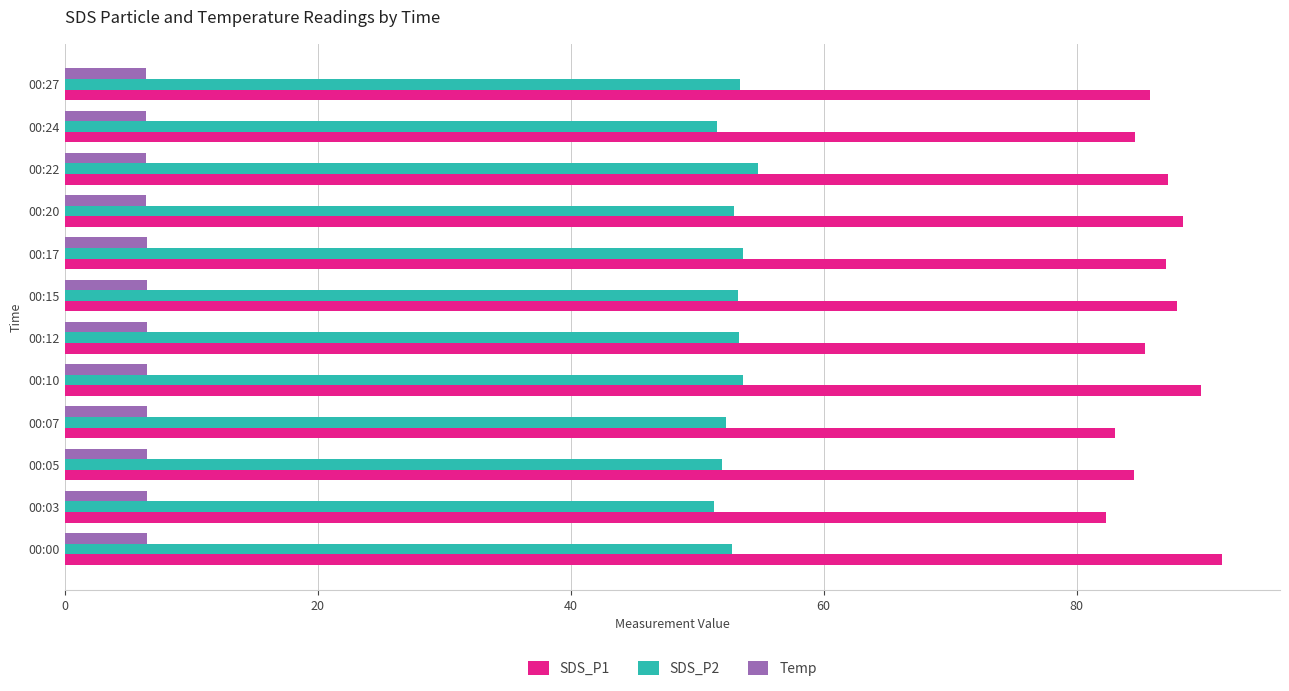

True or false: SDS_P1 has a value of 136.1 at 00:20.

False